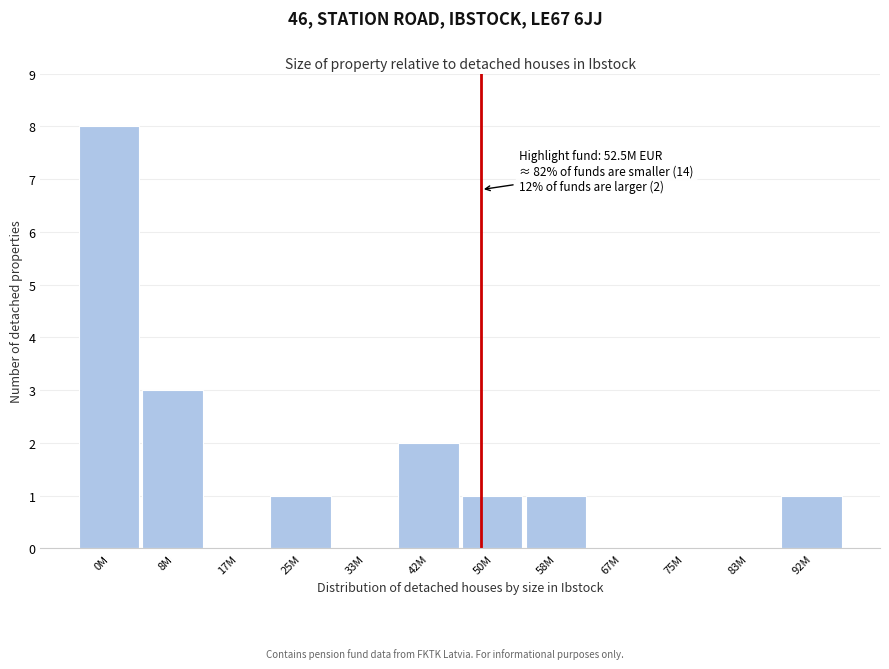

Reading left to right, transcribe all the data shown in this chart.

0M=8	8M=3	17M=0	25M=1	33M=0	42M=2	50M=1	58M=1	67M=0	75M=0	83M=0	92M=1